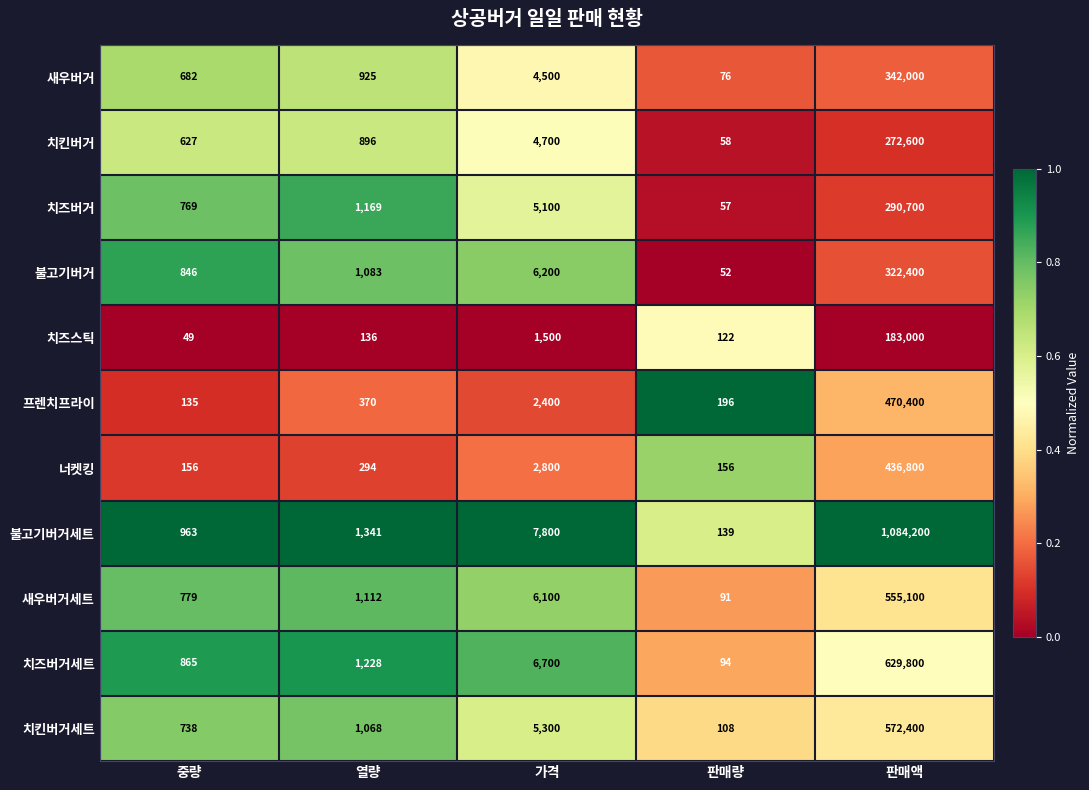

What is the sum of the 새우버거세트 values at 판매량 and 판매액?

555191